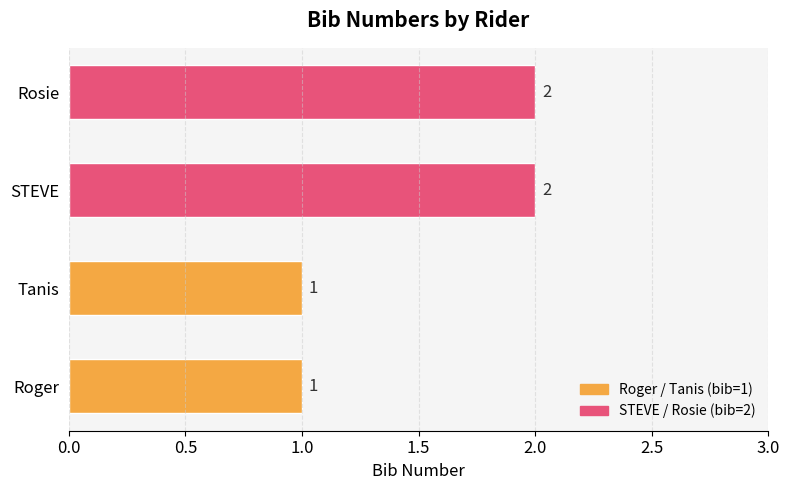

The chart shows a value of 0 at Tanis. True or false?

False